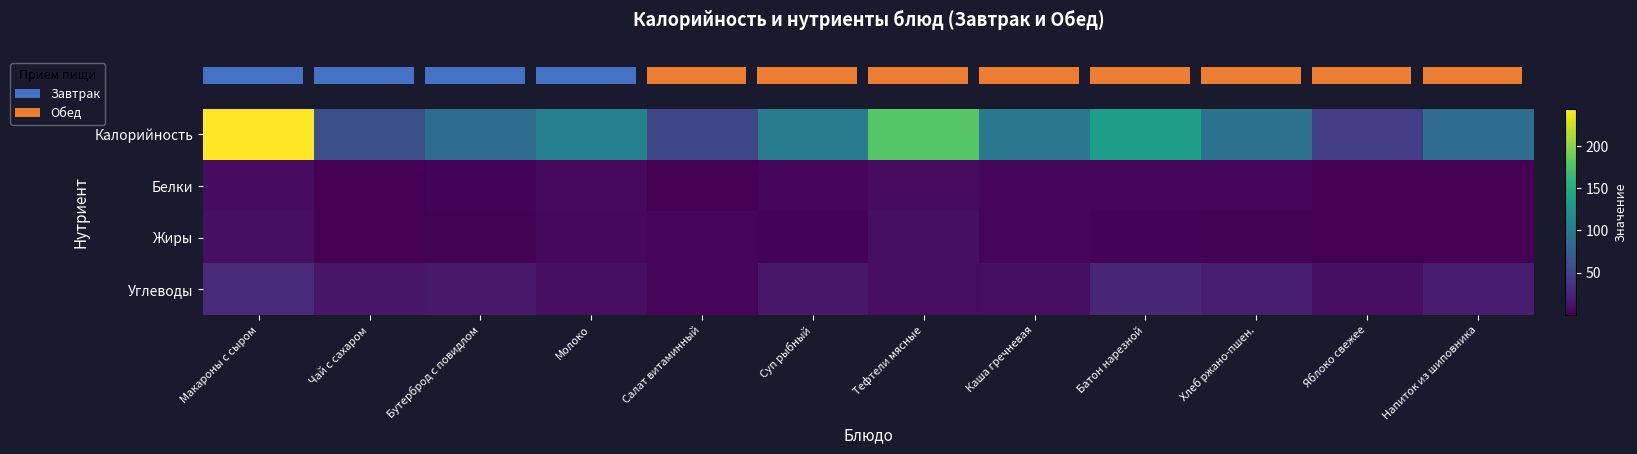

How many categories are shown in the chart?

12